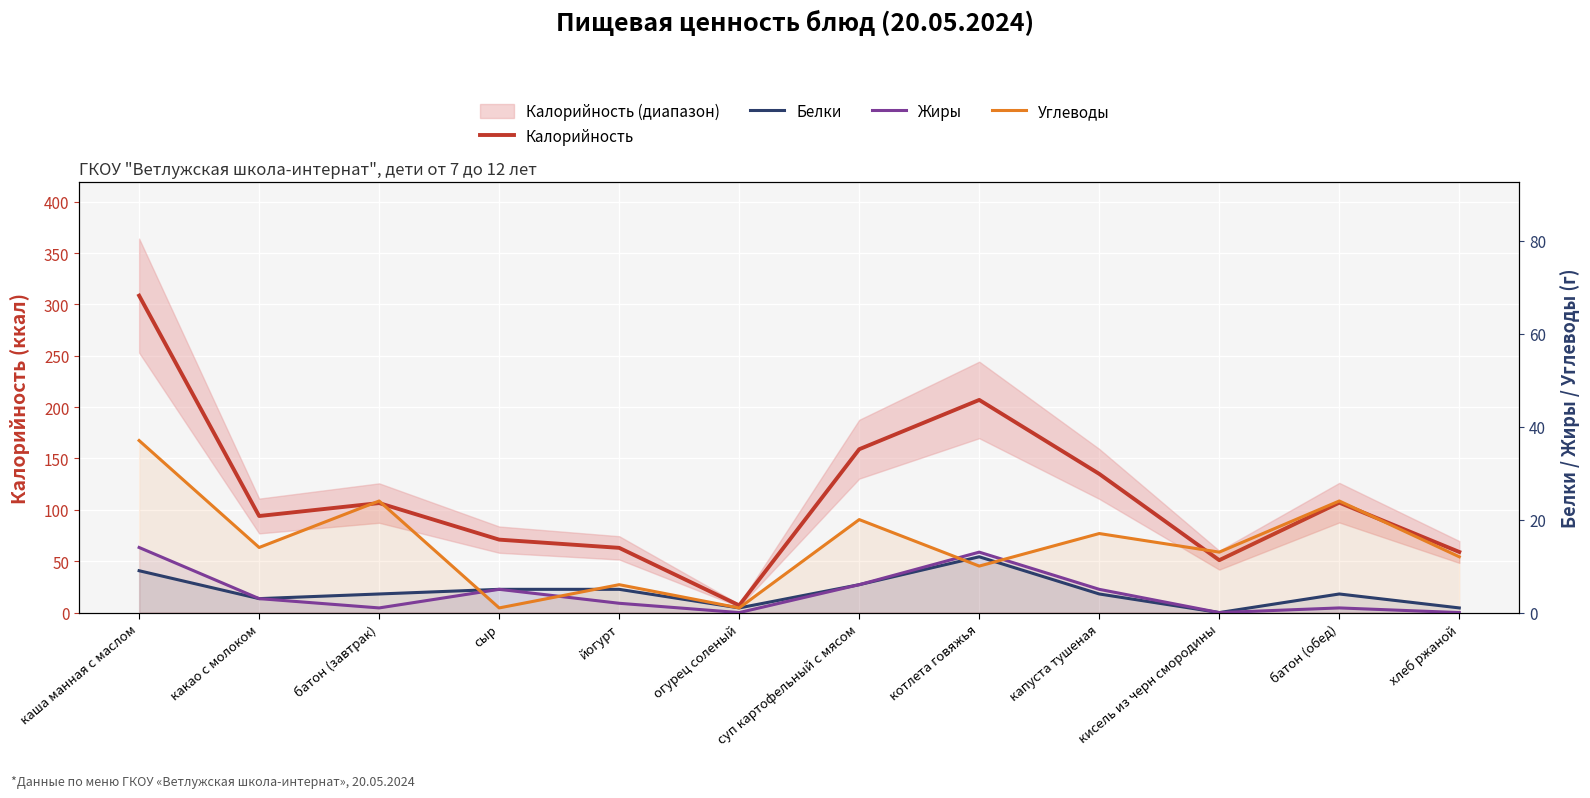

What is the value of the Углеводы point at the 8th from the left?

10.0